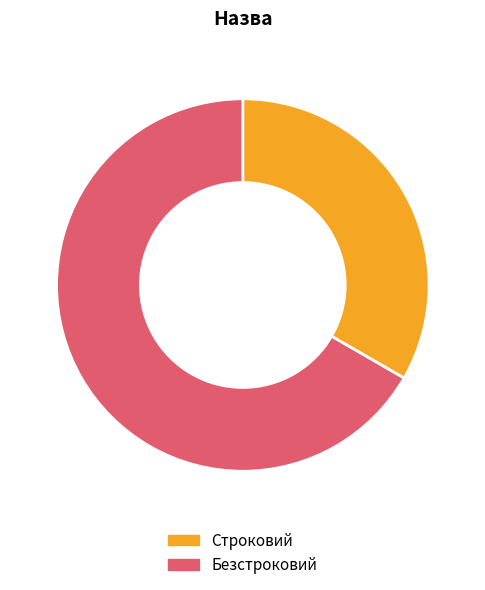

Rank the categories by value from highest to lowest.

Безстроковий, Строковий